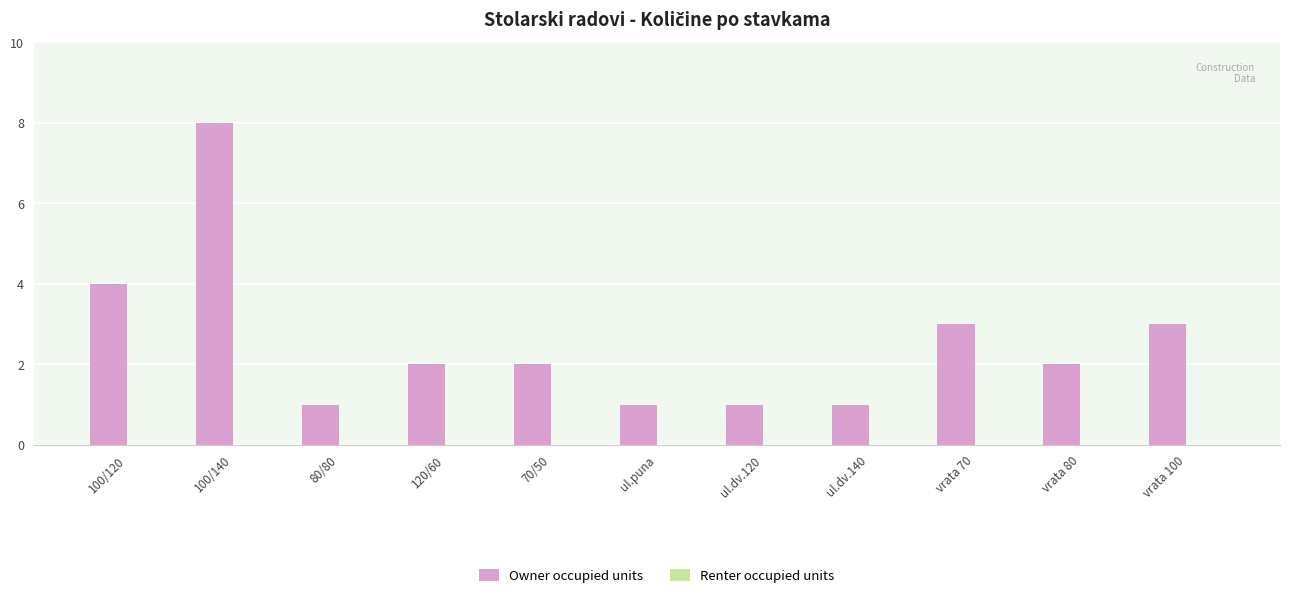

What is the sum of the values at vrata 70 and 70/50?

5